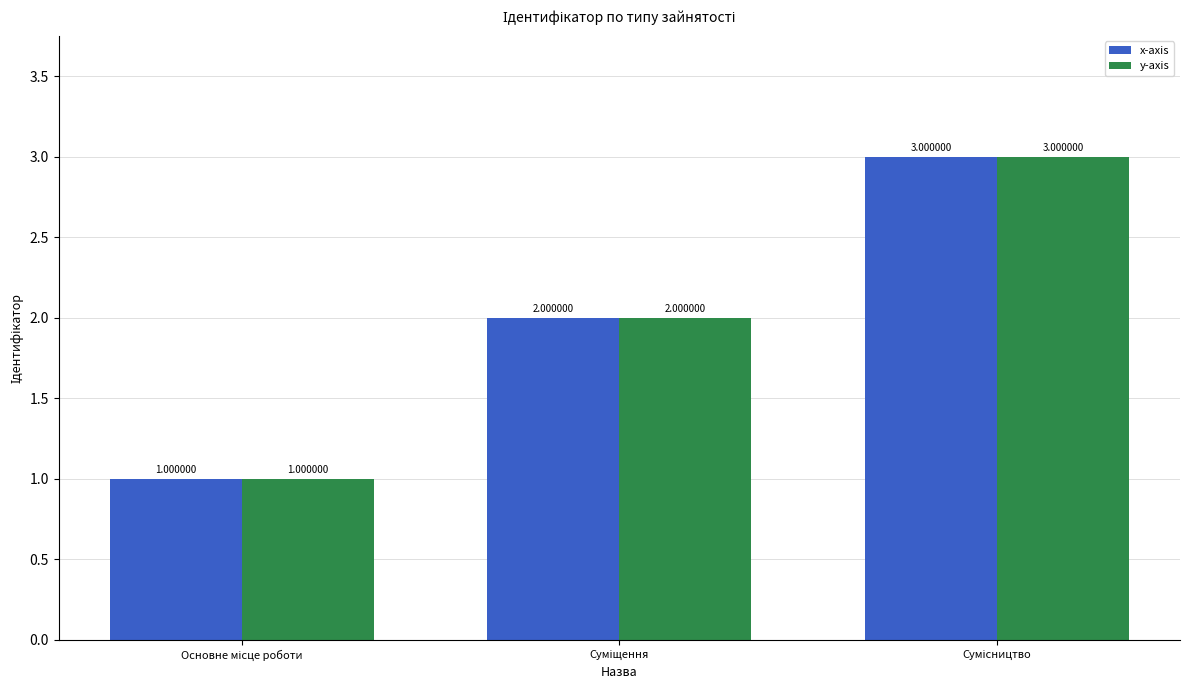

How many groups of bars are there?

3